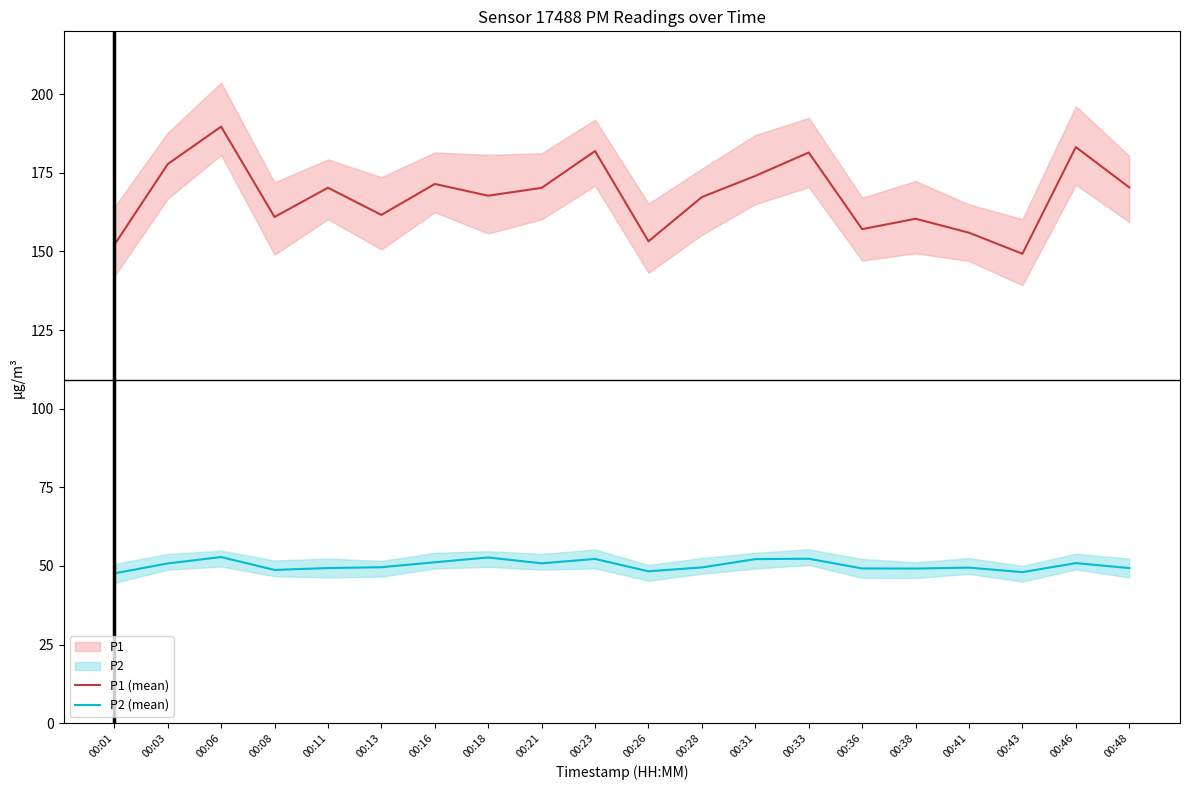

Rank the series at 00:26 from lowest to highest value.

P2 (mean), P1 (mean)